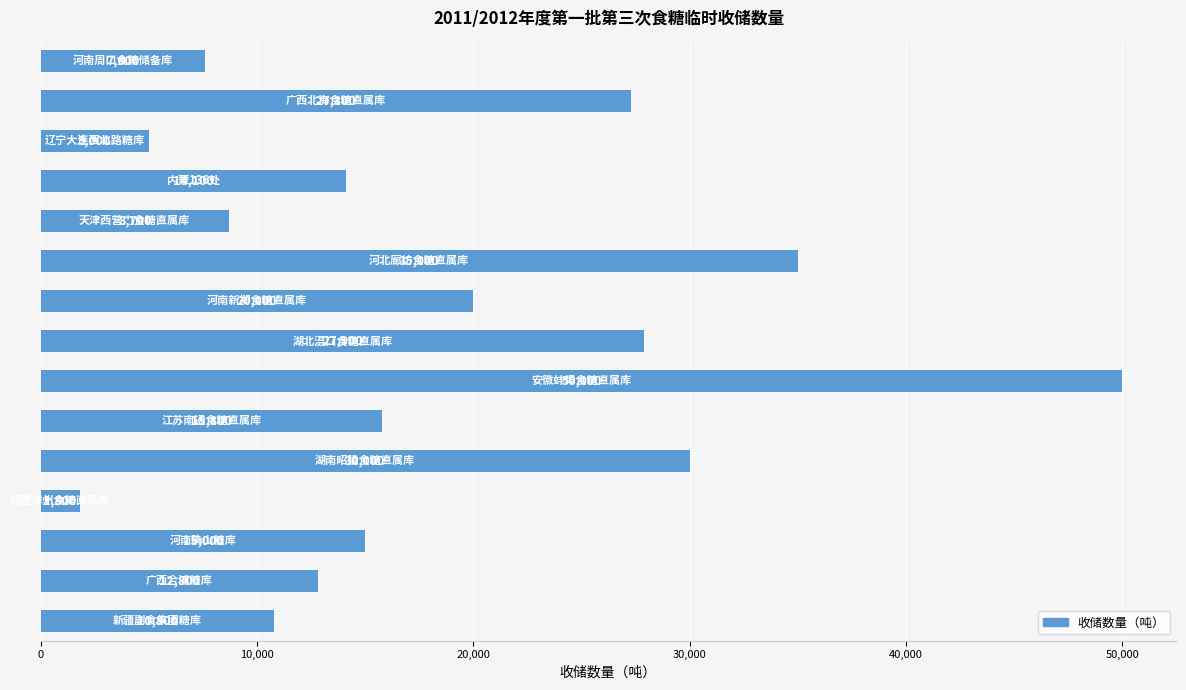

What is the difference between the maximum and second lowest values?

45000